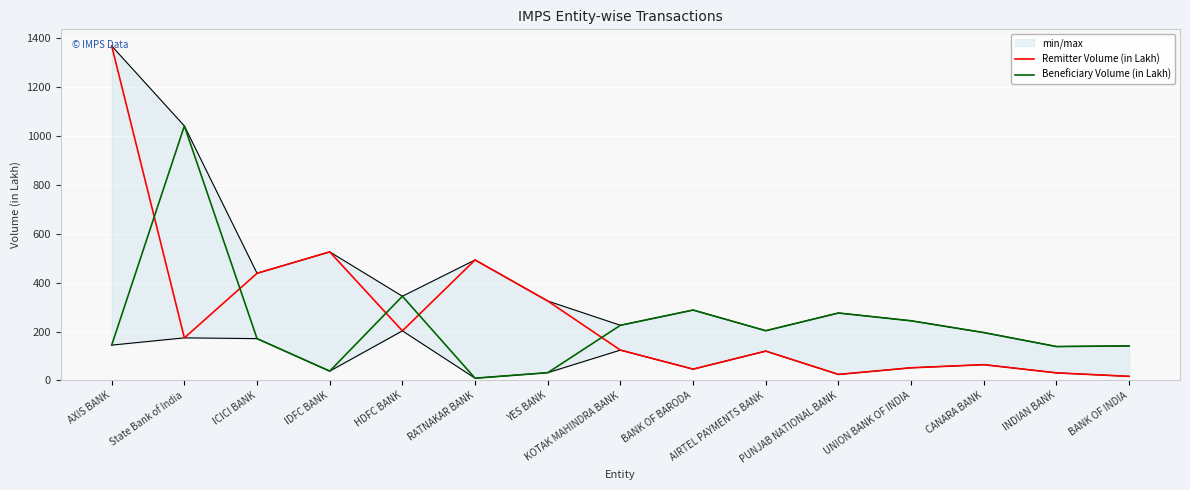

Reading left to right, transcribe all the data shown in this chart.

Remitter Volume (in Lakh): 1367.6	174.1	438.1	525.6	202.7	492.6	324.7	124.0	46.2	119.9	24.6	51.7	64.4	30.9	16.7
Beneficiary Volume (in Lakh): 144.4	1040.5	170.9	38.0	344.2	9.1	31.6	225.5	287.8	203.3	275.7	243.8	195.7	138.6	141.1